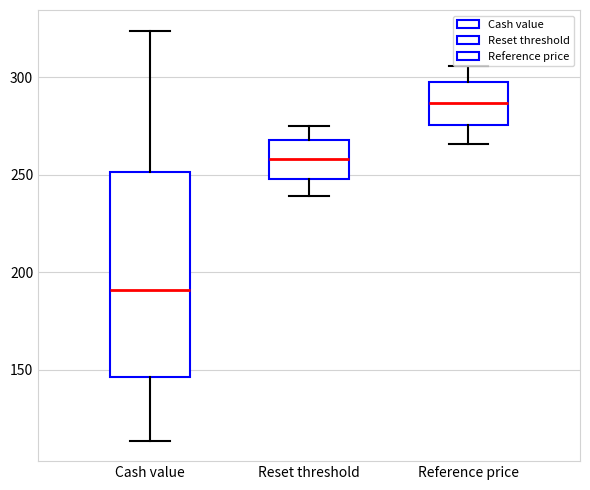

Comparing the boxes themselves (not the whiskers), which one is the tallest?

Cash value